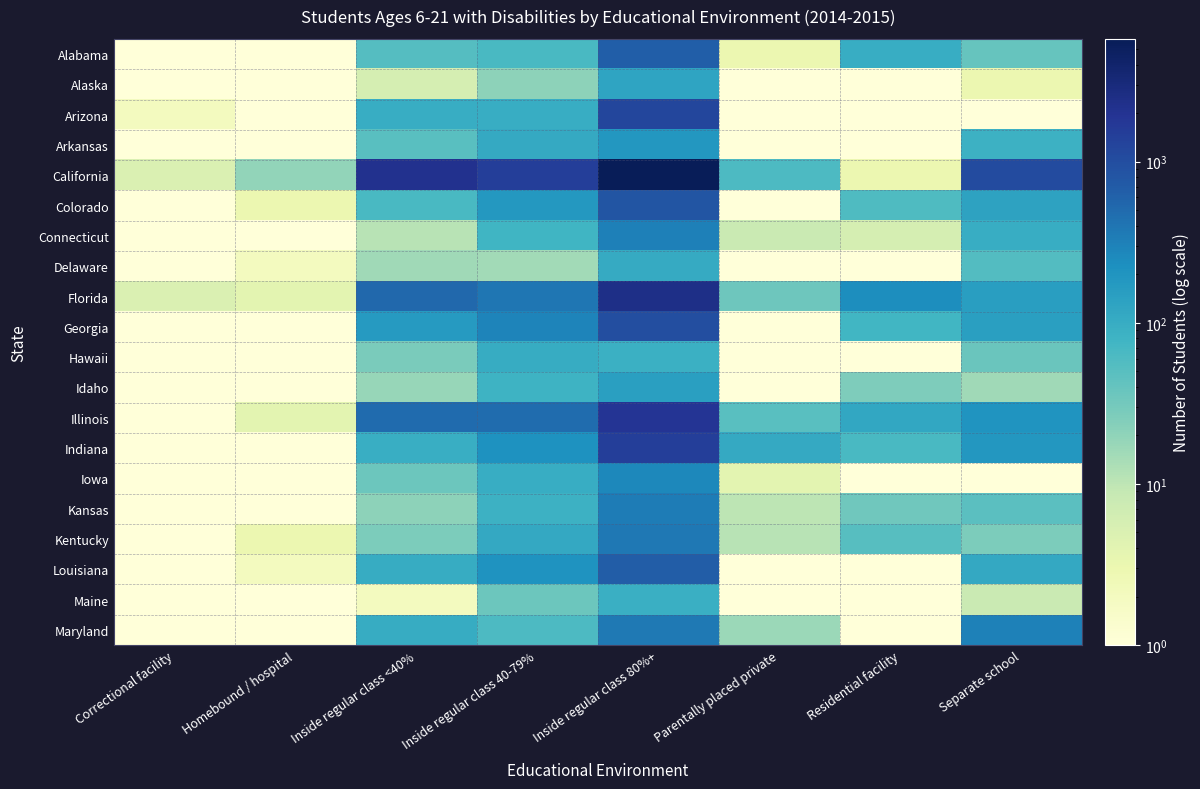

Which series has the largest total across all categories?

California